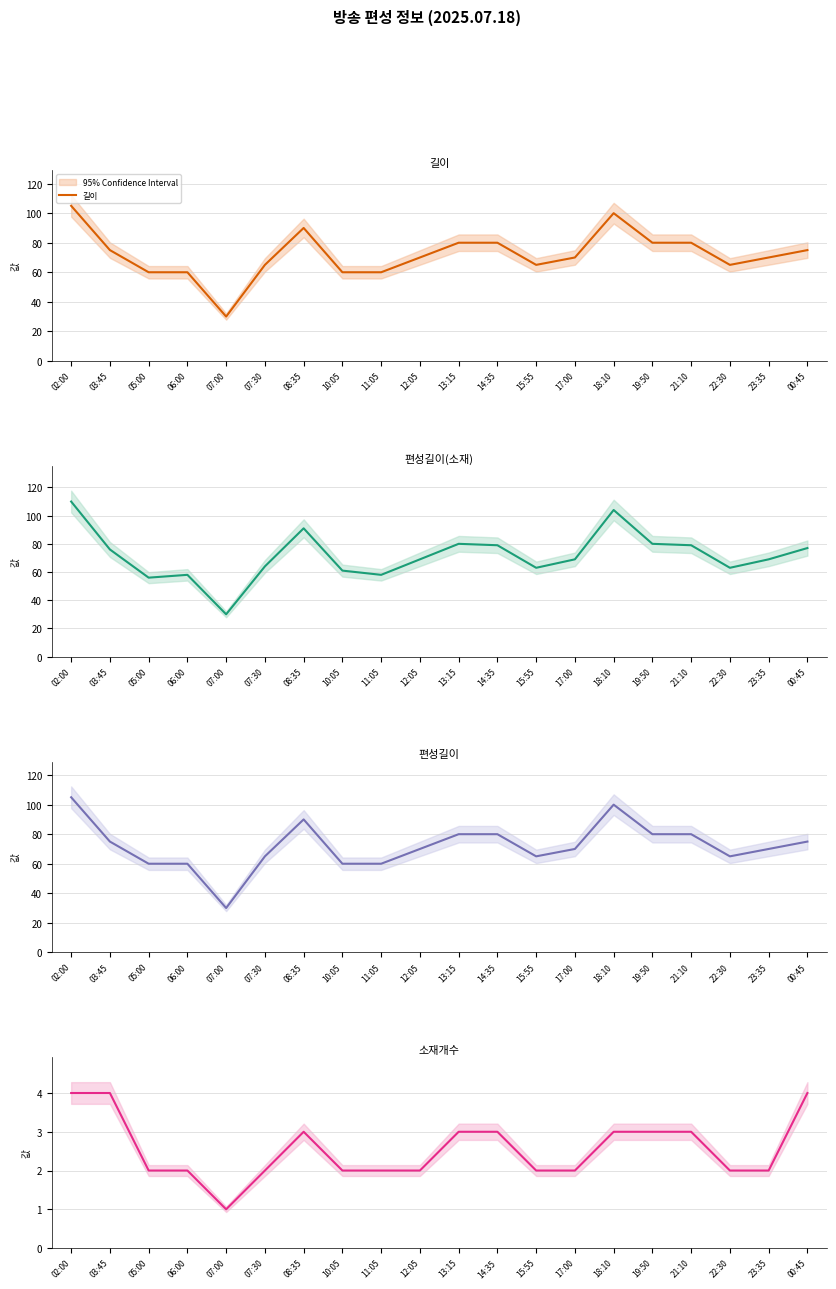

At how many categories does at least one series exceed 18?

20